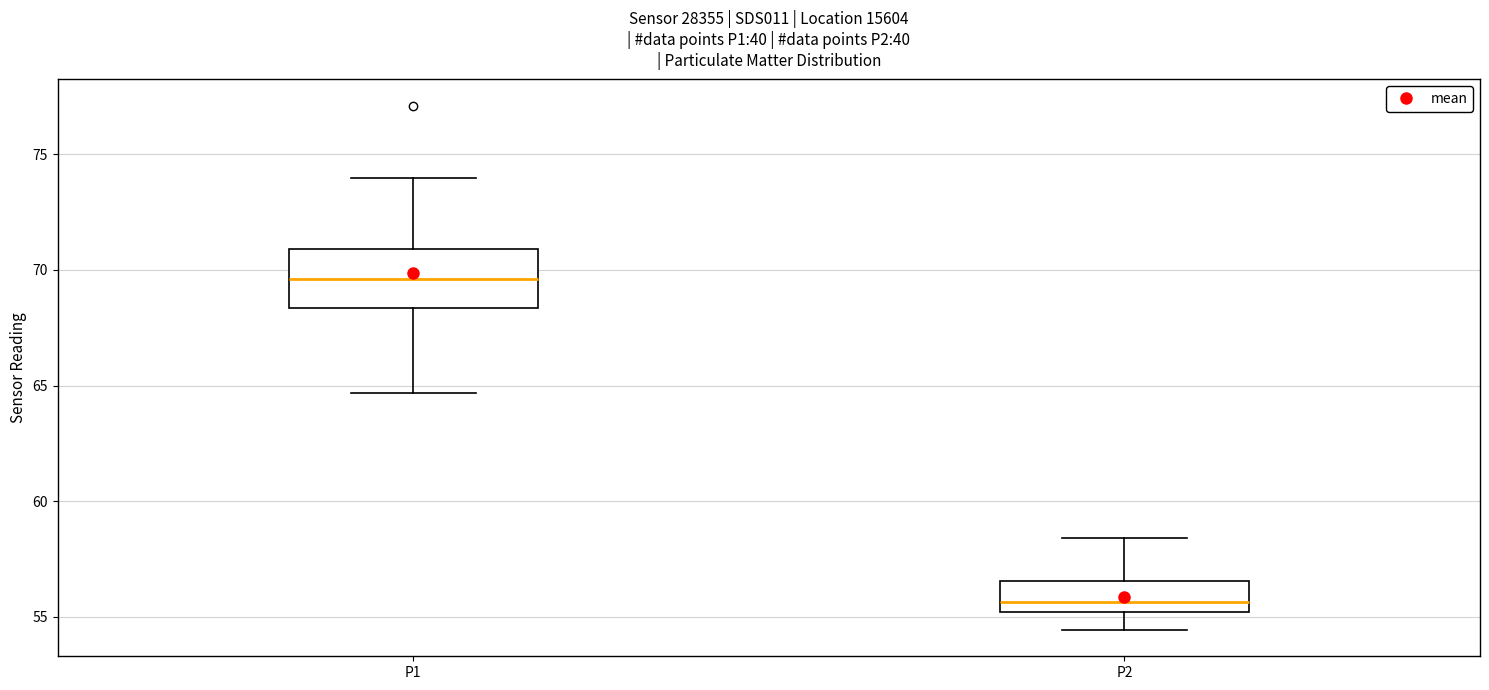

Reading left to right, read every box against the y-axis: the position of its median line, the range the box covers, and the ends of its whiskers. The values are not printed on the chart, so give them approximately, as read against the axis.

P1: median 69.5, box 68.5 to 71.0, whiskers 64.5 to 74.0
P2: median 55.5, box 55.0 to 56.5, whiskers 54.5 to 58.5